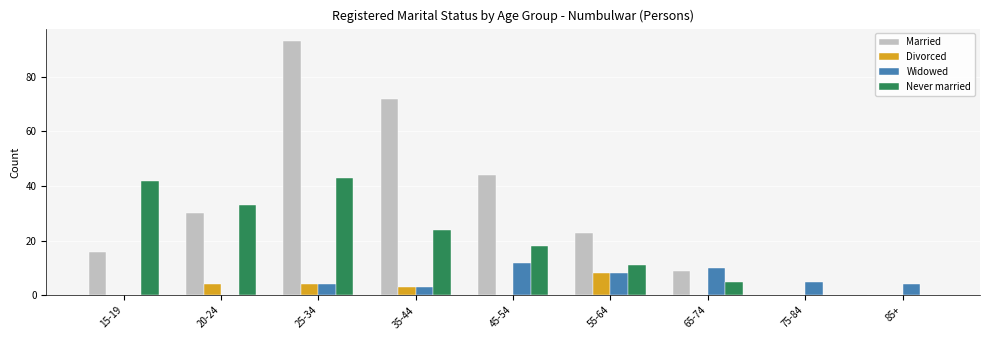

Count the Divorced values in the range 0 to 4.

8